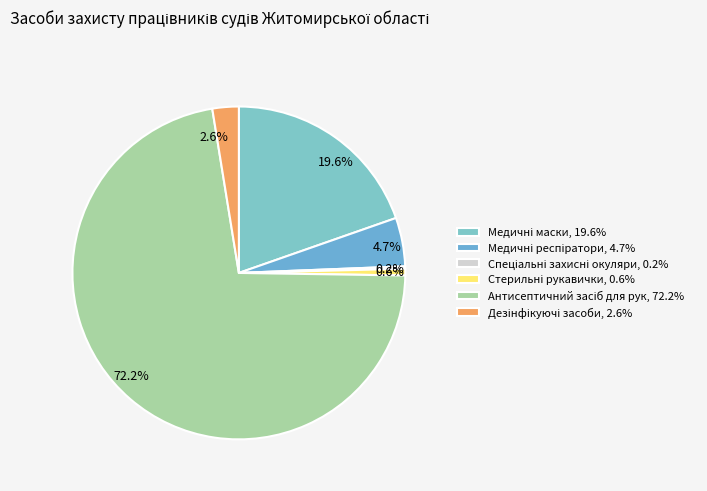

Which slice is the smallest?

Спеціальні захисні окуляри